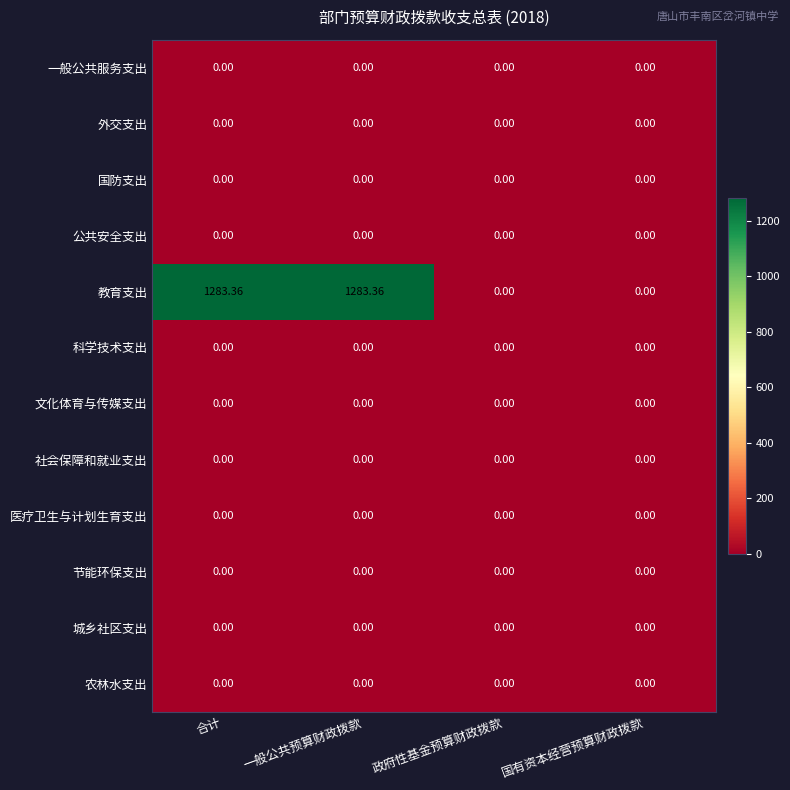

Which series has the widest spread of values?

教育支出